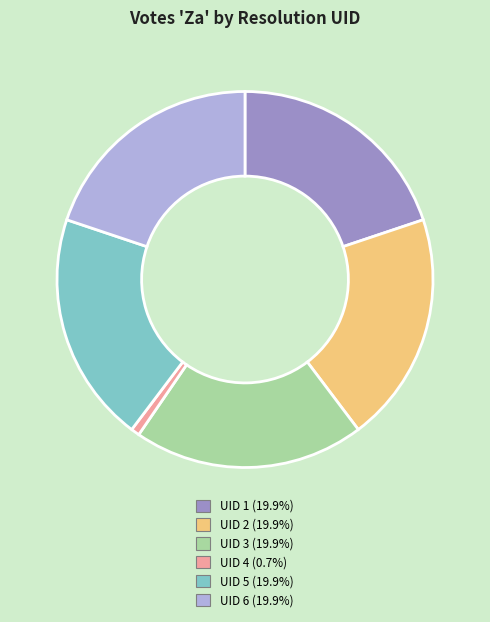

Is there any slice that represents more than half of the pie?

No